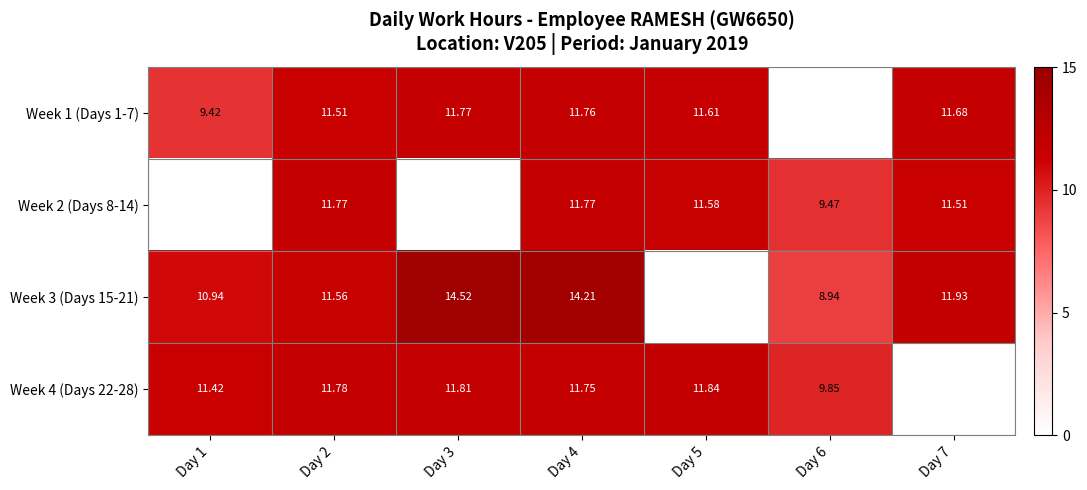

Is the value of Week 4 (Days 22-28) at Day 1 greater than the value of Week 1 (Days 1-7) at Day 2?

No